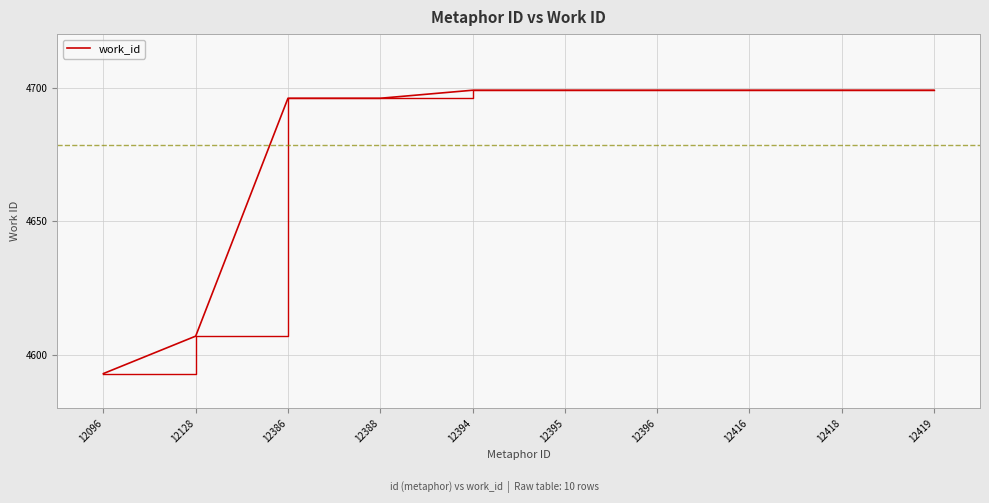

Reading left to right, list all the values displayed in this chart.

4593	4607	4696	4696	4699	4699	4699	4699	4699	4699